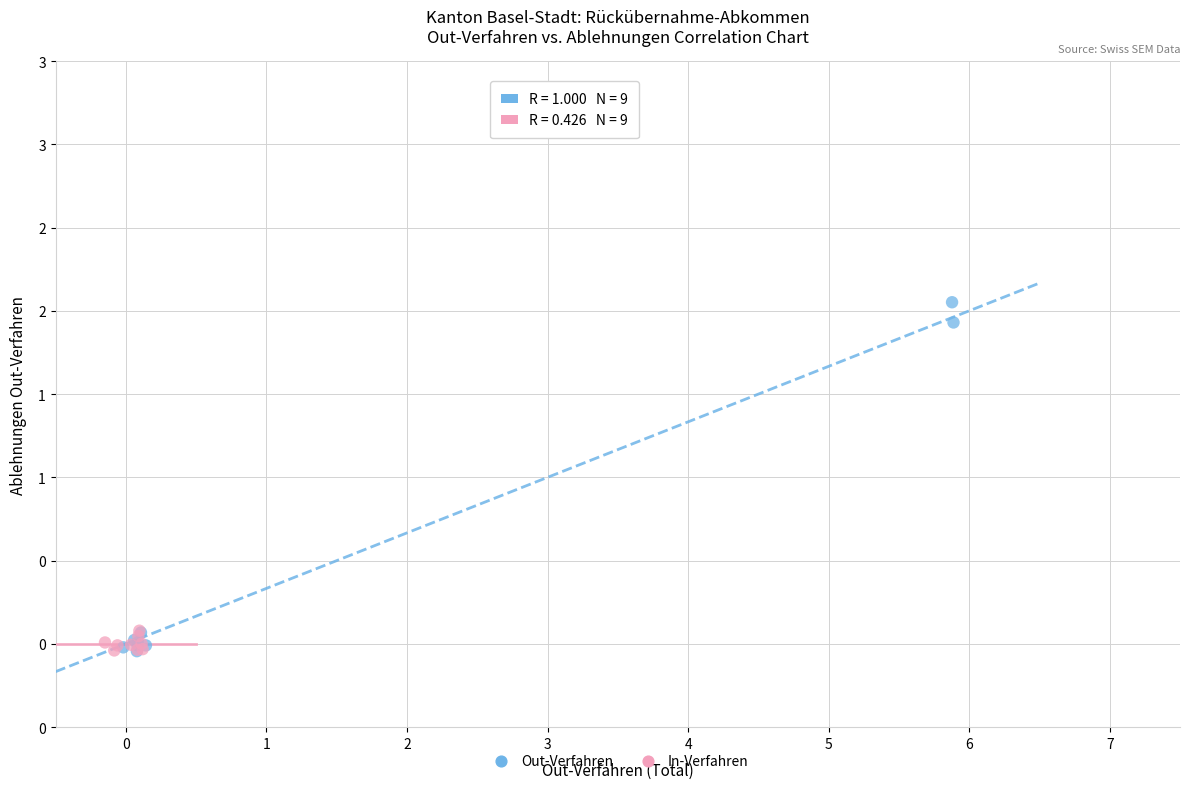

Which series contains the highest Y value?

Out-Verfahren